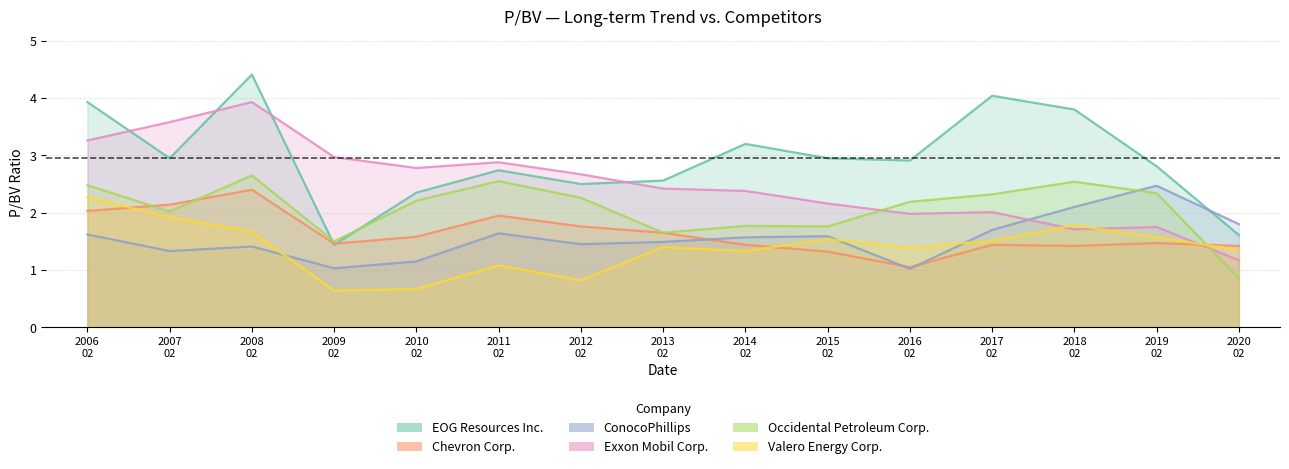

What is the label of the 7th point from the left?

2012 02